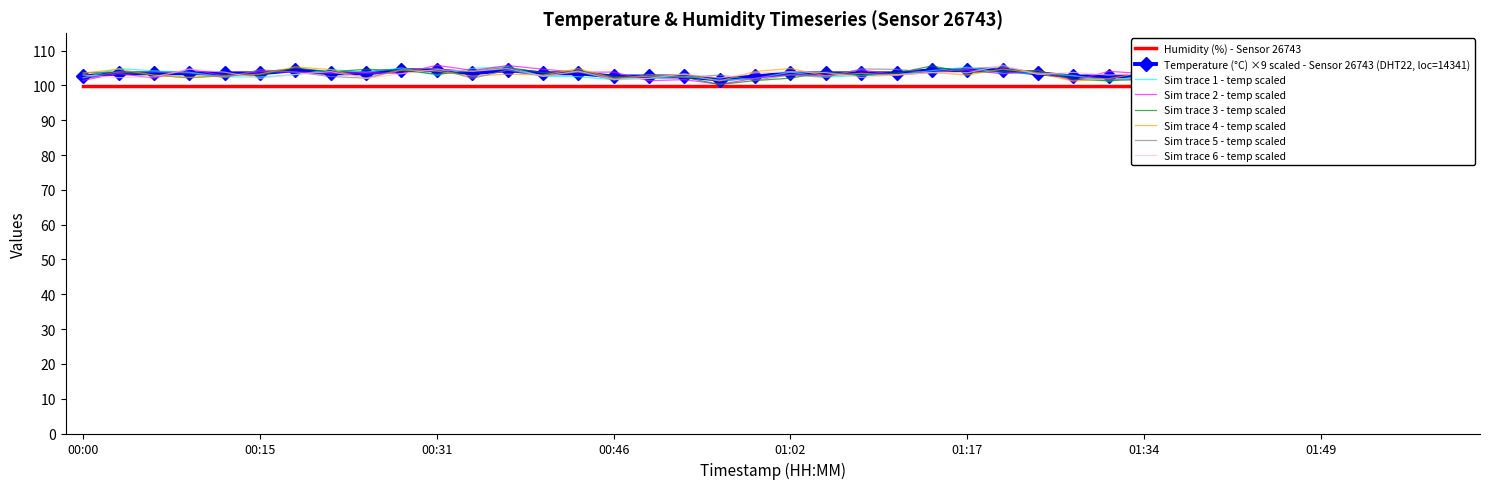

The chart shows a value of 46.4 at 01:34. True or false?

False